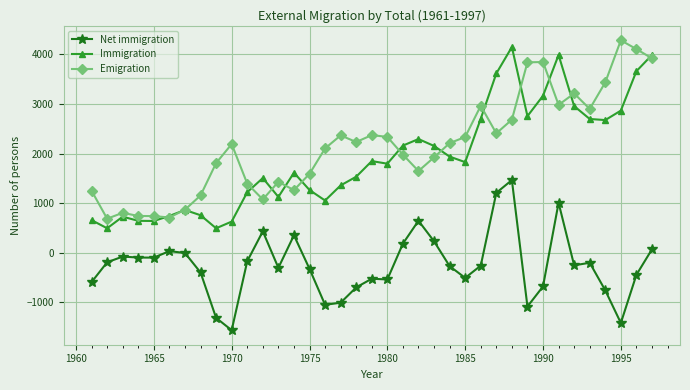

What is the difference between the maximum and minimum values in the Immigration series?

3656